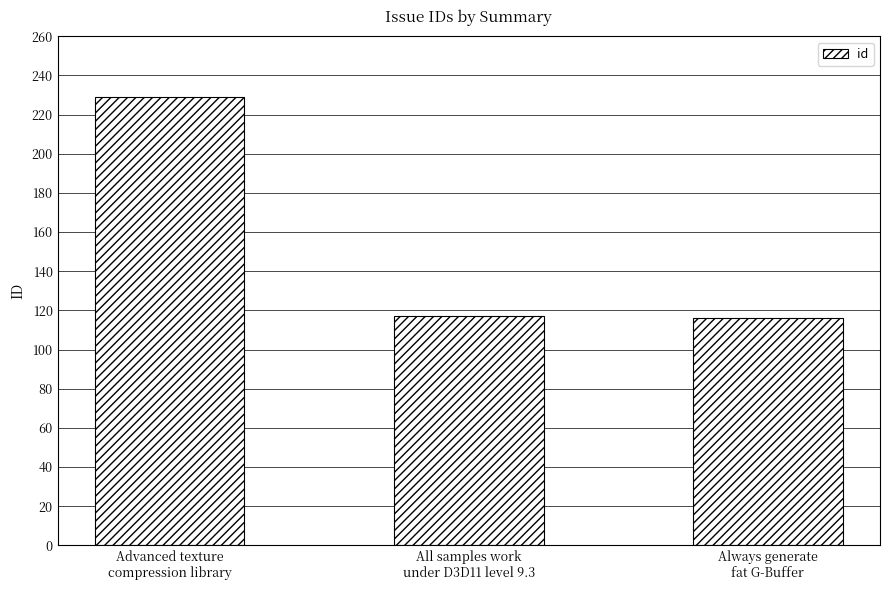

How many bars are there in total?

3